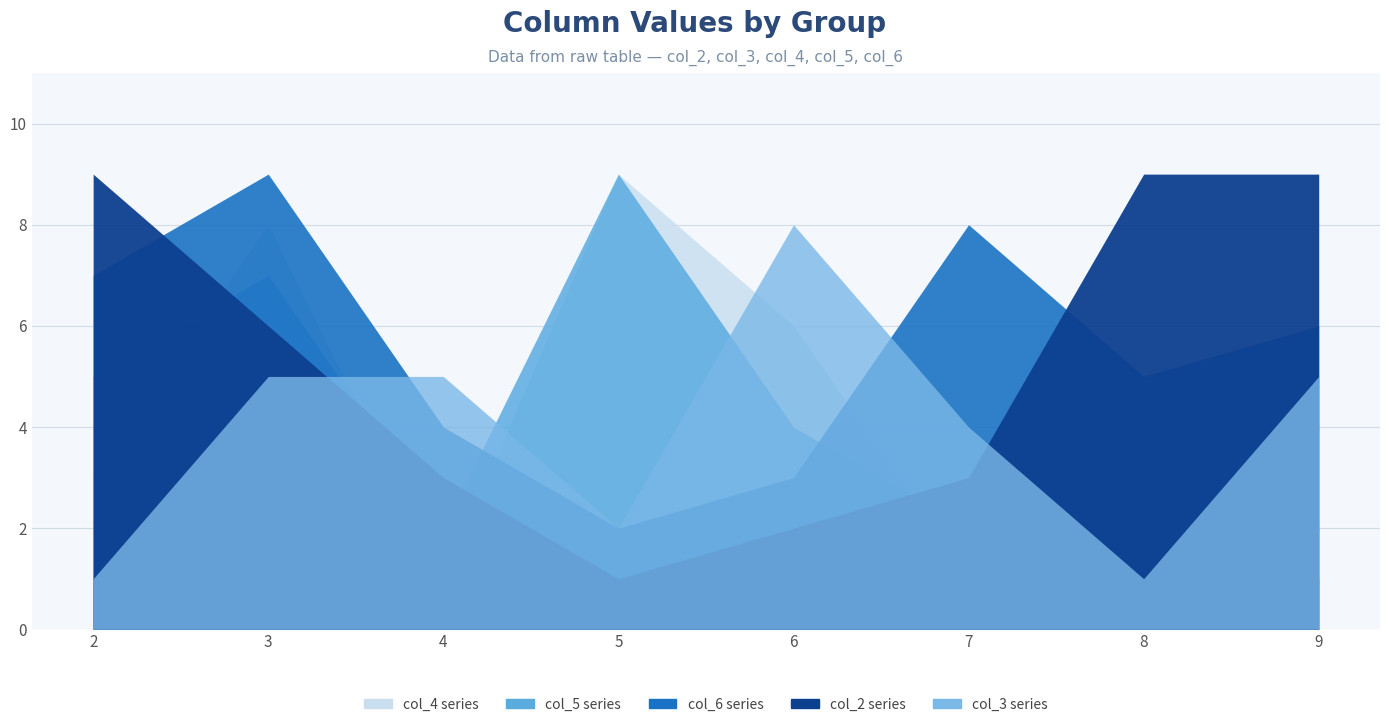

After their last crossing, which series has the higher values: col_4 or col_6?

col_6